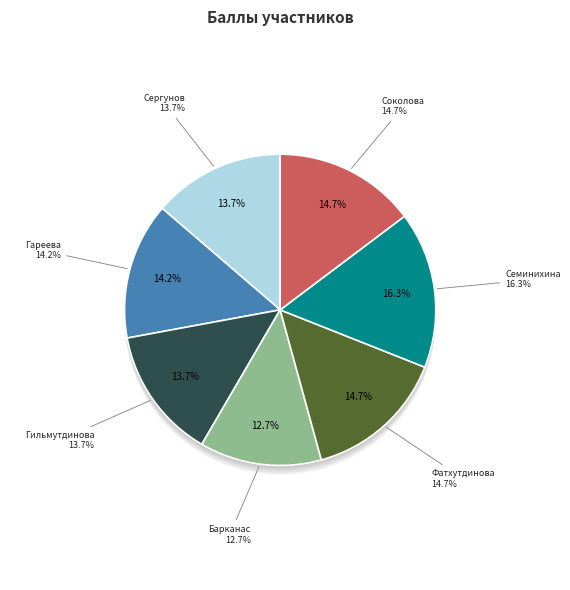

To the nearest percent, what portion does Фатхутдинова represent?

15%